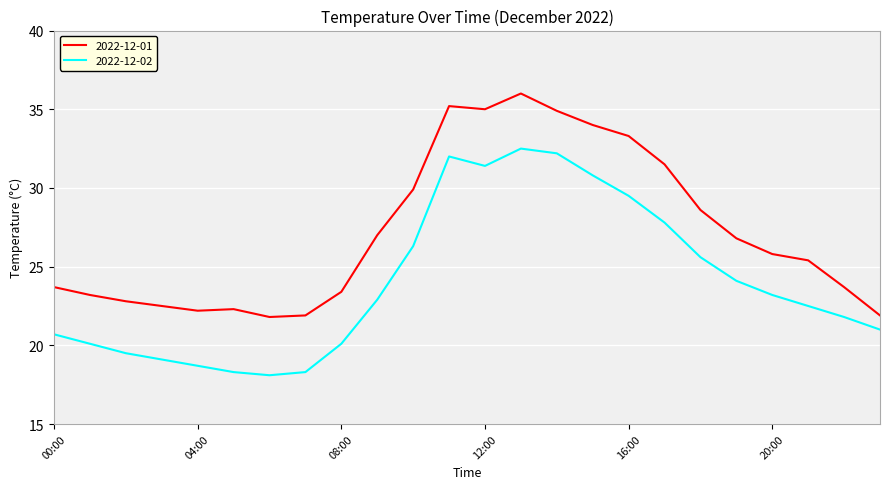

Which series has the largest total across all categories?

2022-12-01